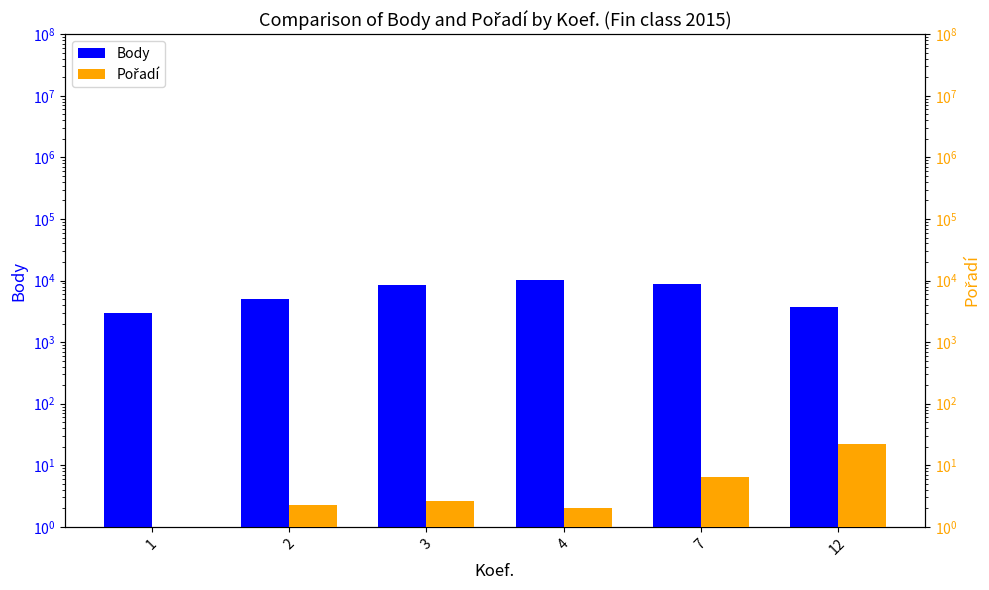

What is the difference between the maximum and minimum values in the Body series?

7156.0